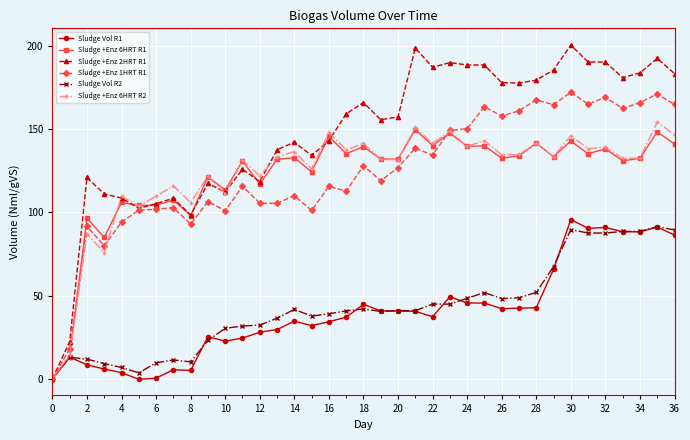

Which series has the largest total across all categories?

Sludge +Enz 2HRT R1